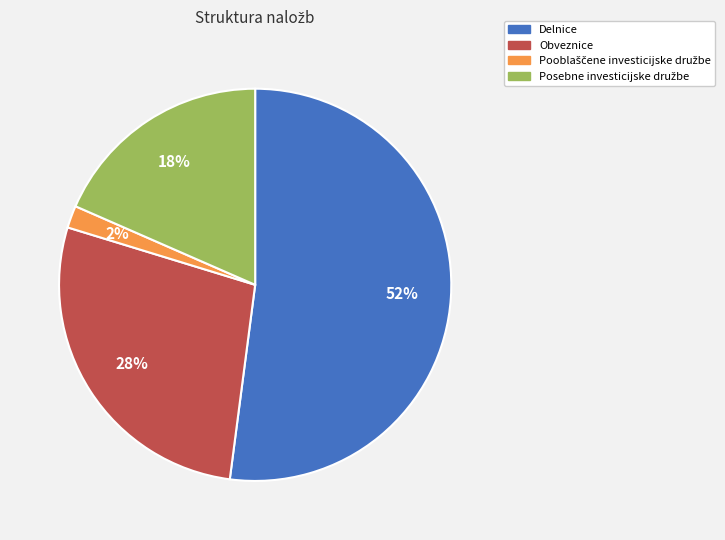

Does Obveznice account for over 50% of the chart?

No